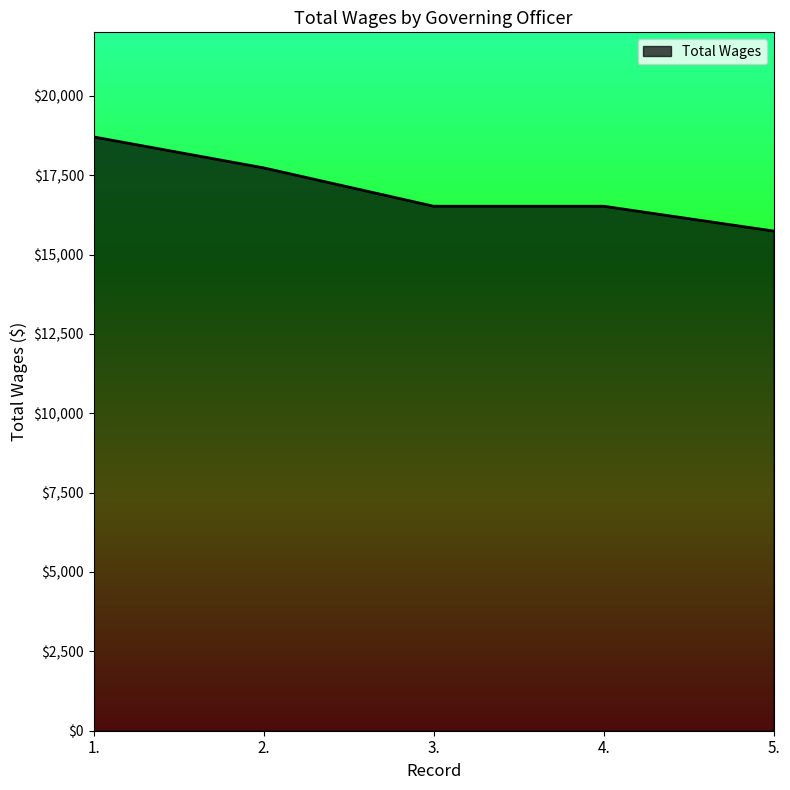

What is the difference between the maximum and minimum values?

2965